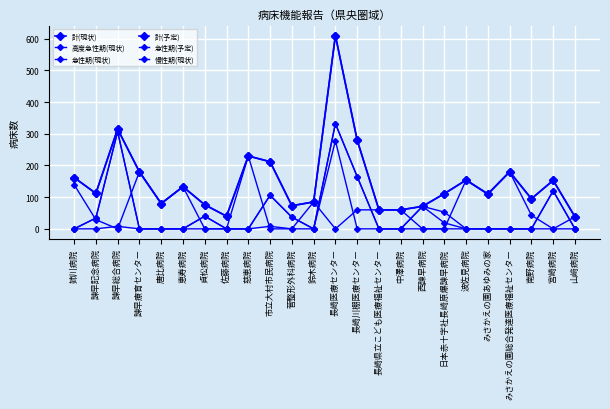

Where is 慢性期(現状) nearest to the value 115?

みさかえの園あゆみの家